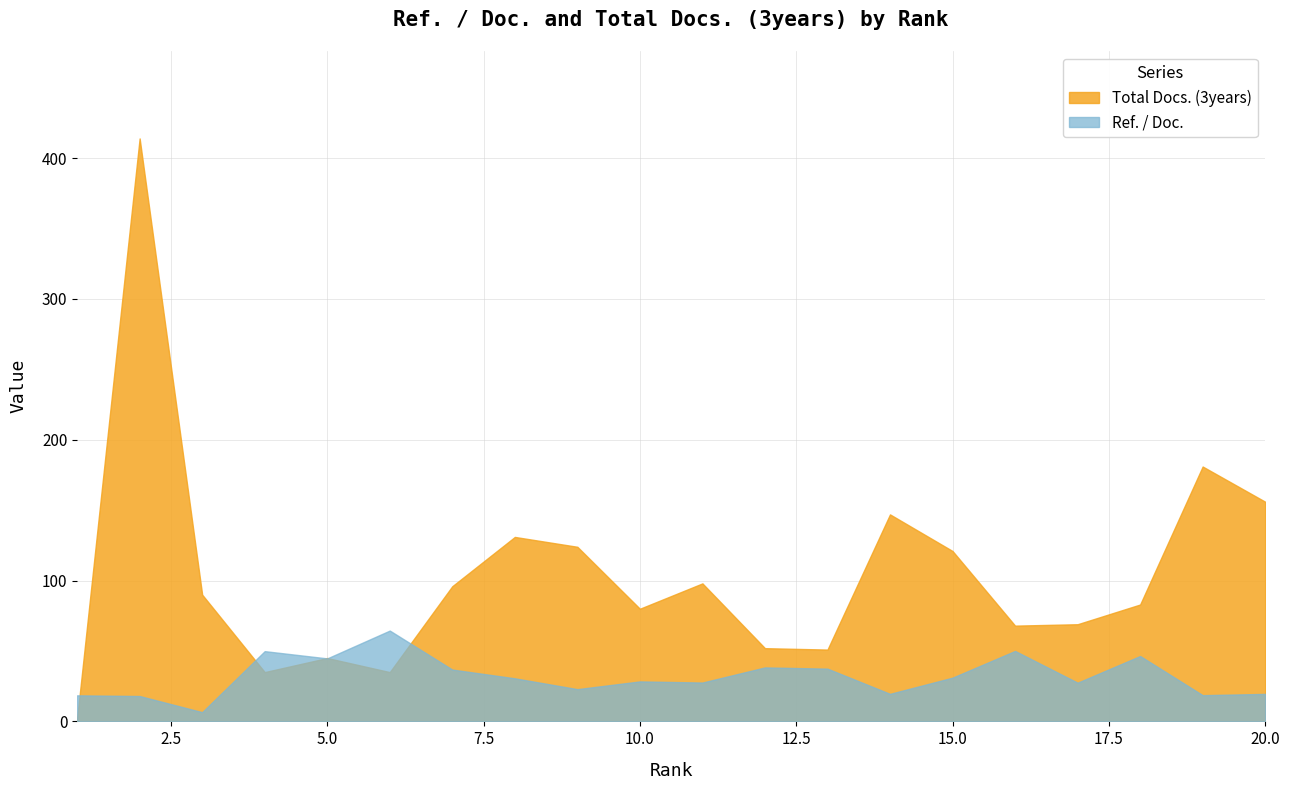

Which category has the lowest value in the Ref. / Doc. series?

3